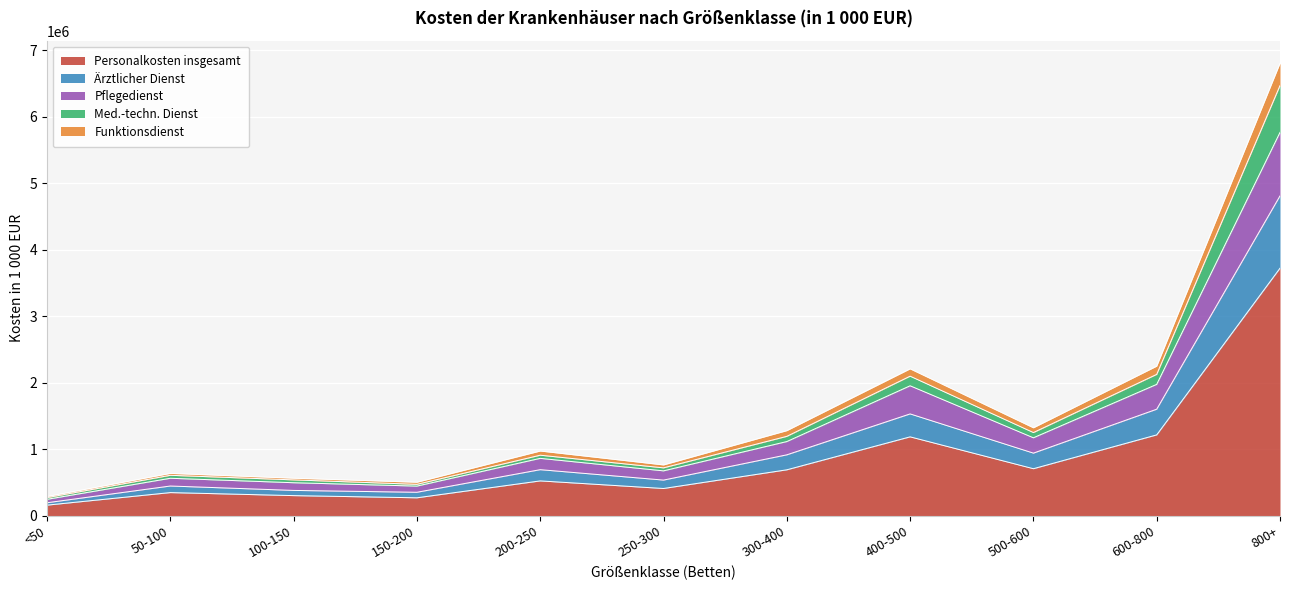

Reading left to right, transcribe all the data shown in this chart.

Personalkosten insgesamt: 159172.4	347833.1	302393.9	269576.3	523656.6	409451.3	690619.3	1186414.3	707029.2	1215846.8	3723308.0
Ärztlicher Dienst: 195158.0	446786.1	380593.1	352607.5	692658.7	535999.8	915860.7	1531579.4	941605.1	1602270.8	4811388.2
Pflegedienst: 246512.6	563260.8	496219.4	445550.7	862811.3	674864.6	1115515.1	1954662.8	1172231.7	1975865.6	5766237.2
Med.-techn. Dienst: 272109.9	607973.5	539015.6	472013.3	910215.6	719955.1	1193918.4	2099141.7	1250931.7	2126237.8	6470656.9
Funktionsdienst: 289189.7	636422.4	564205.1	503552.1	973082.0	763998.2	1279790.9	2209455.1	1322710.4	2249956.6	6805865.5